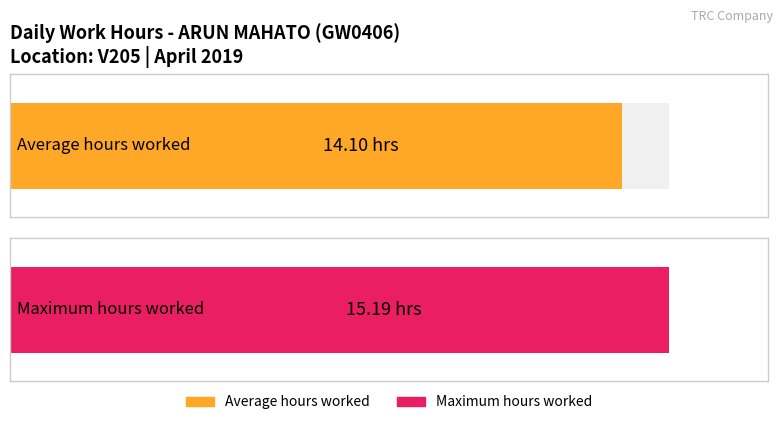

How many bars are there in each group?

2